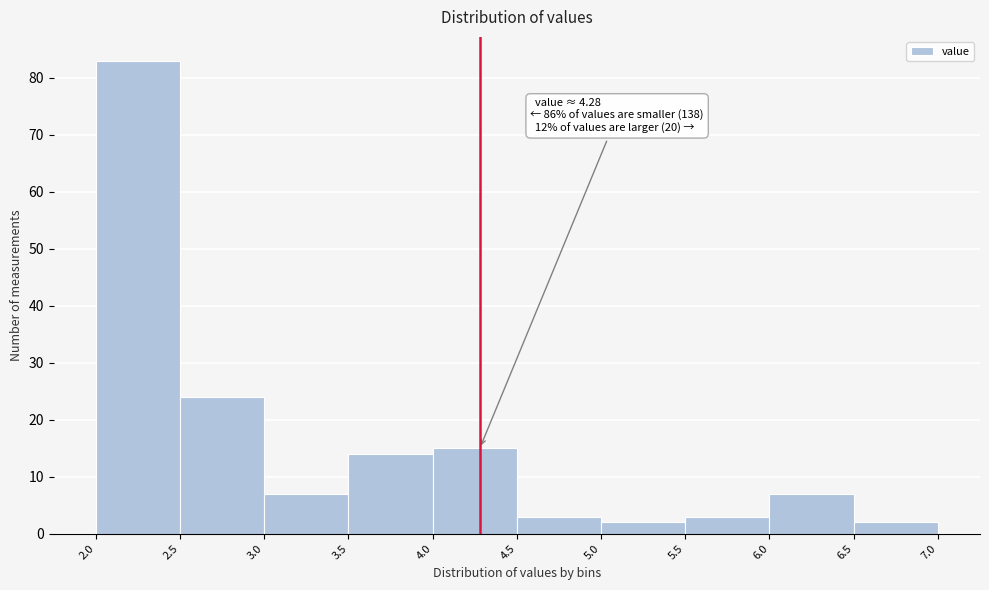

Over which range of the x-axis is the bar tallest?

2.0 to 2.5